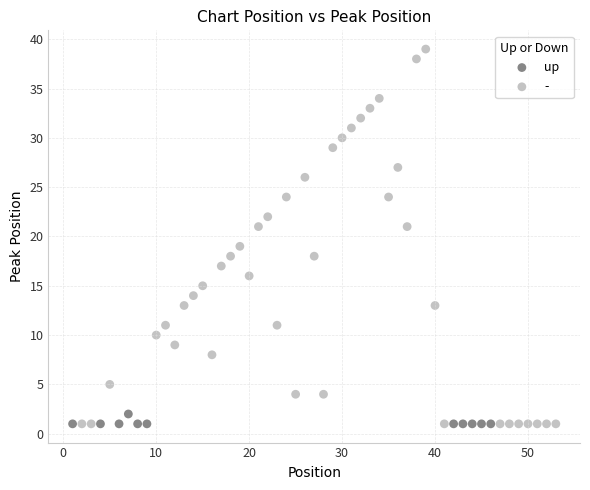

Which series reaches the maximum Y coordinate?

-